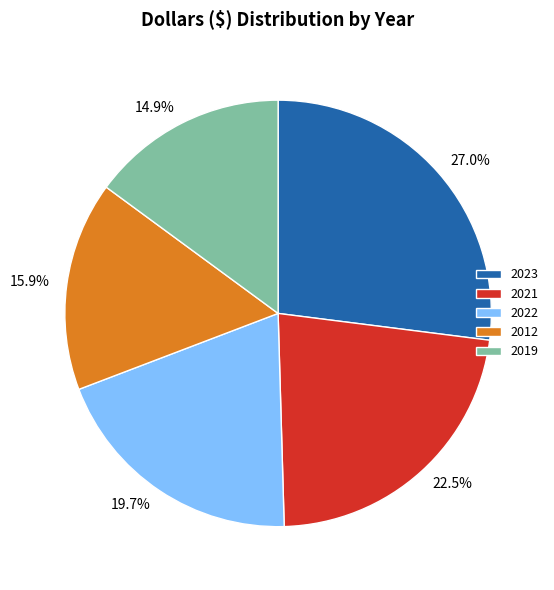

What is the smallest slice in the pie chart?

2019